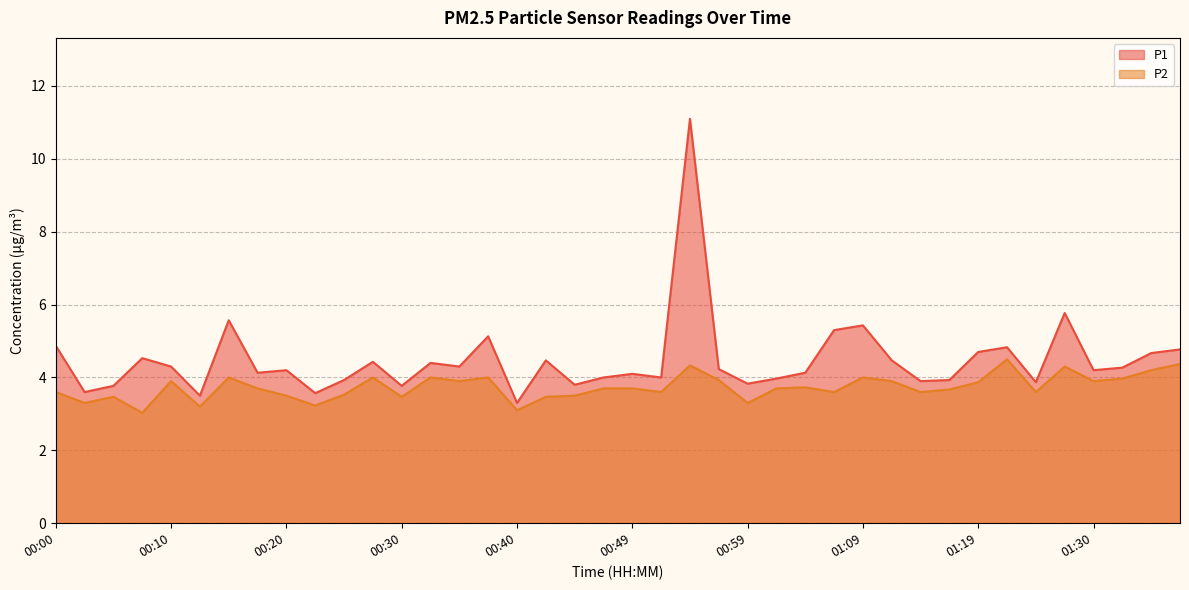

True or false: P2 and P1 intersect in this chart.

False